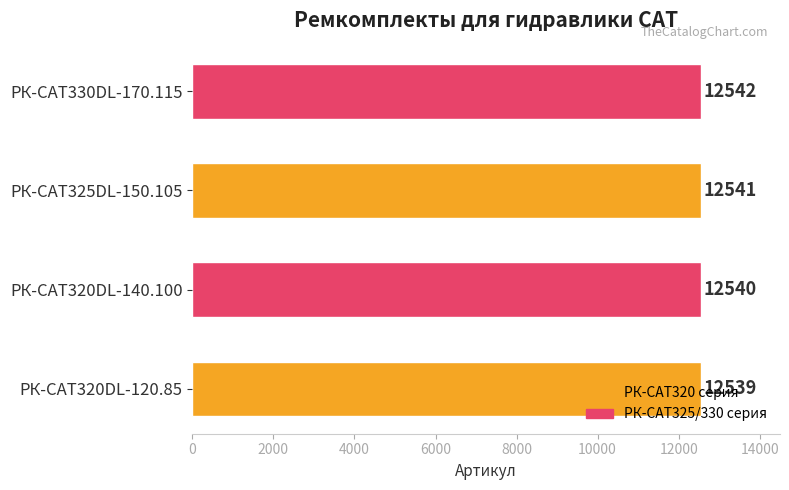

What is the change in value from РК-CAT320DL-120.85 to РК-CAT325DL-150.105?

+2